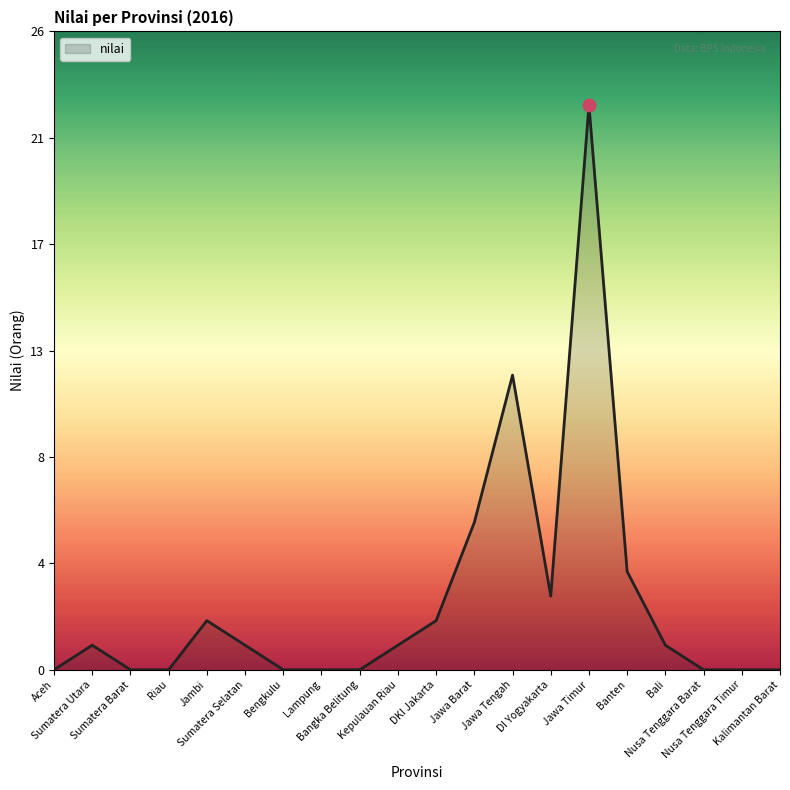

Does the chart display data point markers on the line(s)?

No